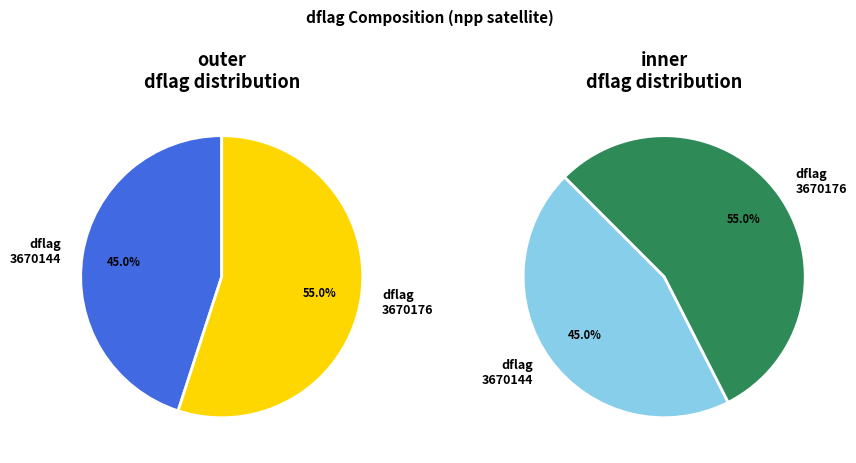

Rank the categories by value from lowest to highest.

3670144, 3670176